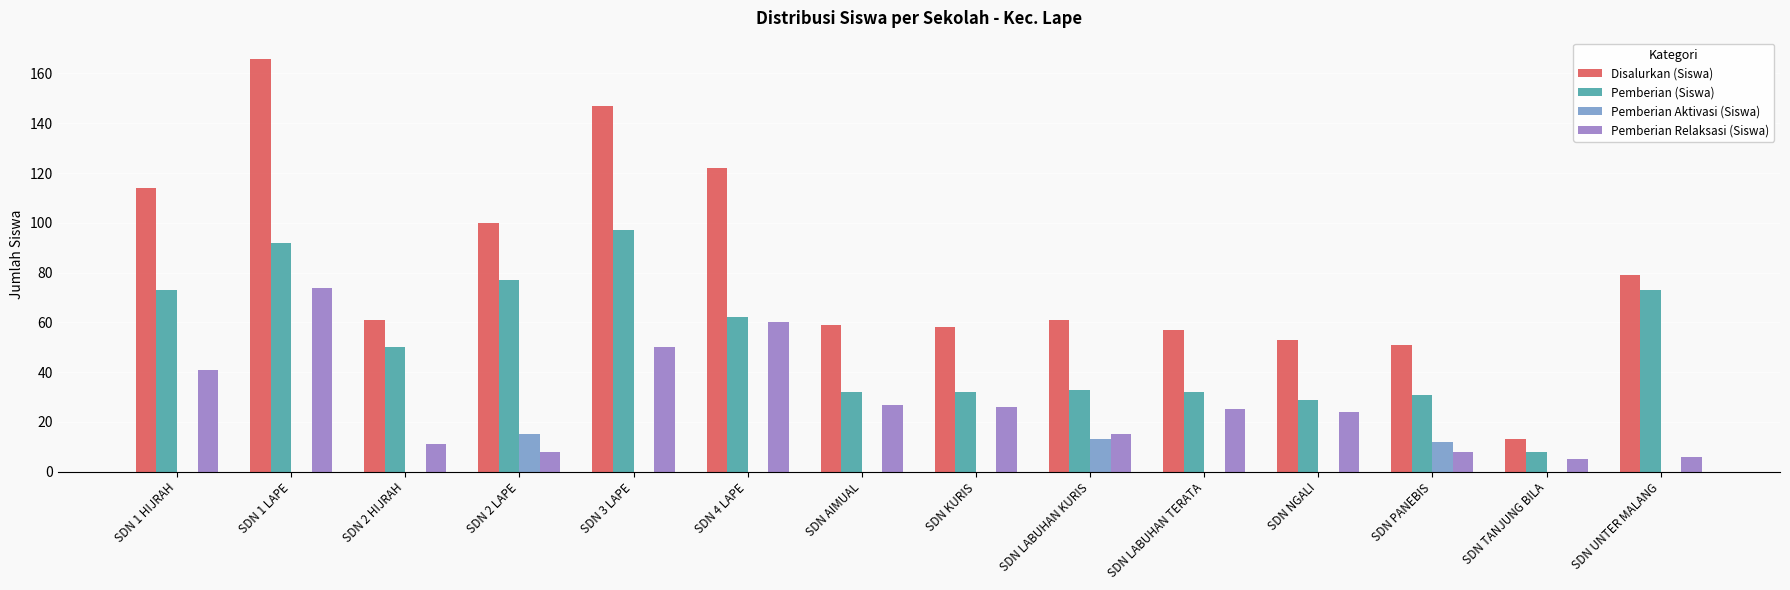

What is the maximum value shown in the chart?

166